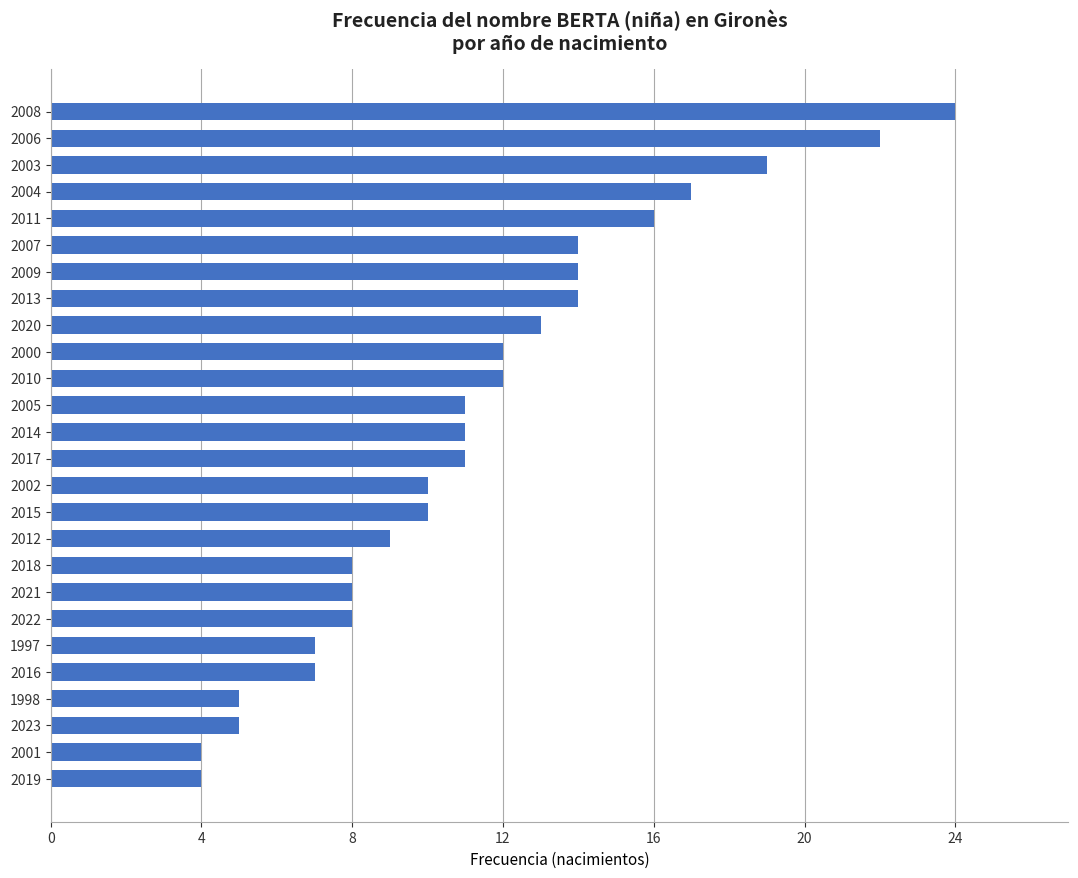

What value does the data have at 2023?

5